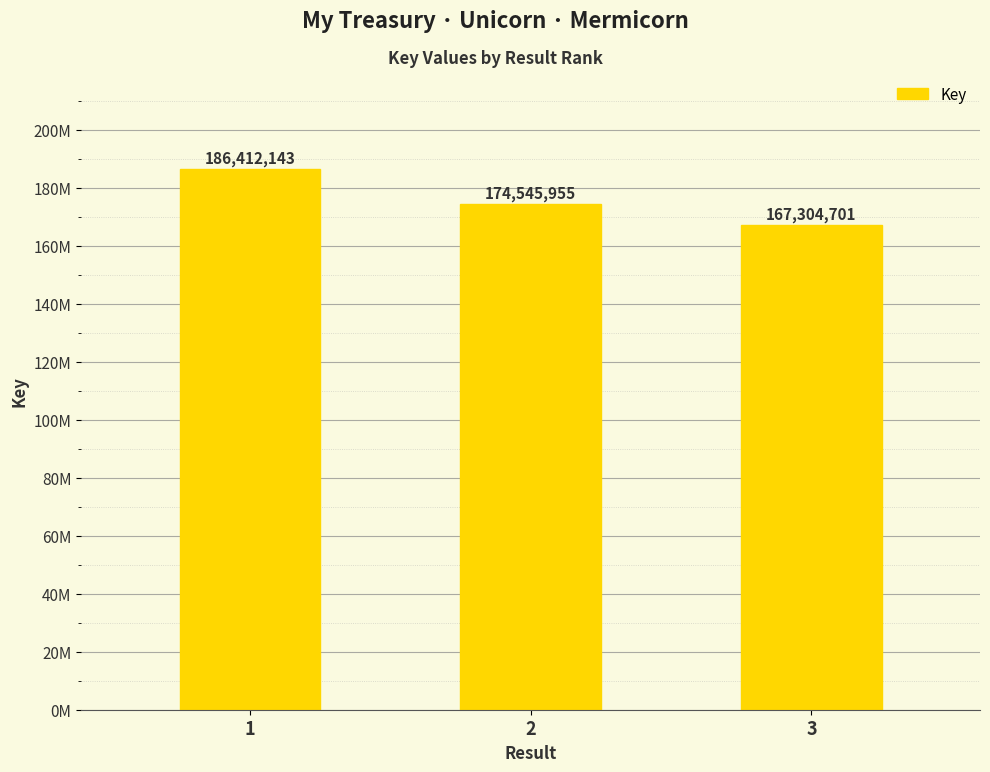

What is the greatest value displayed?

186412143